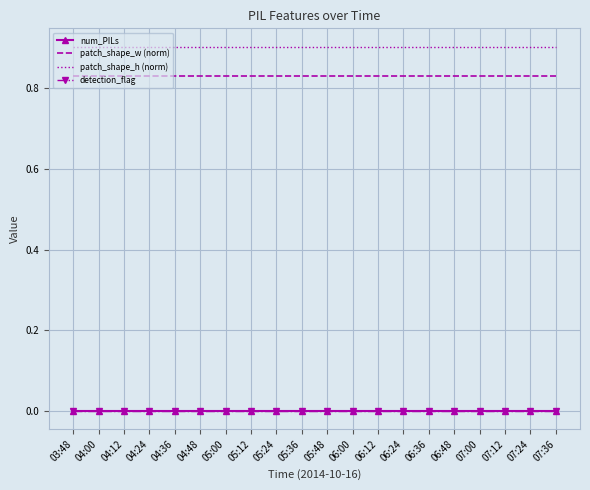

At 04:24, list the series in order from largest to smallest.

patch_shape_h (norm), patch_shape_w (norm), num_PILs, detection_flag